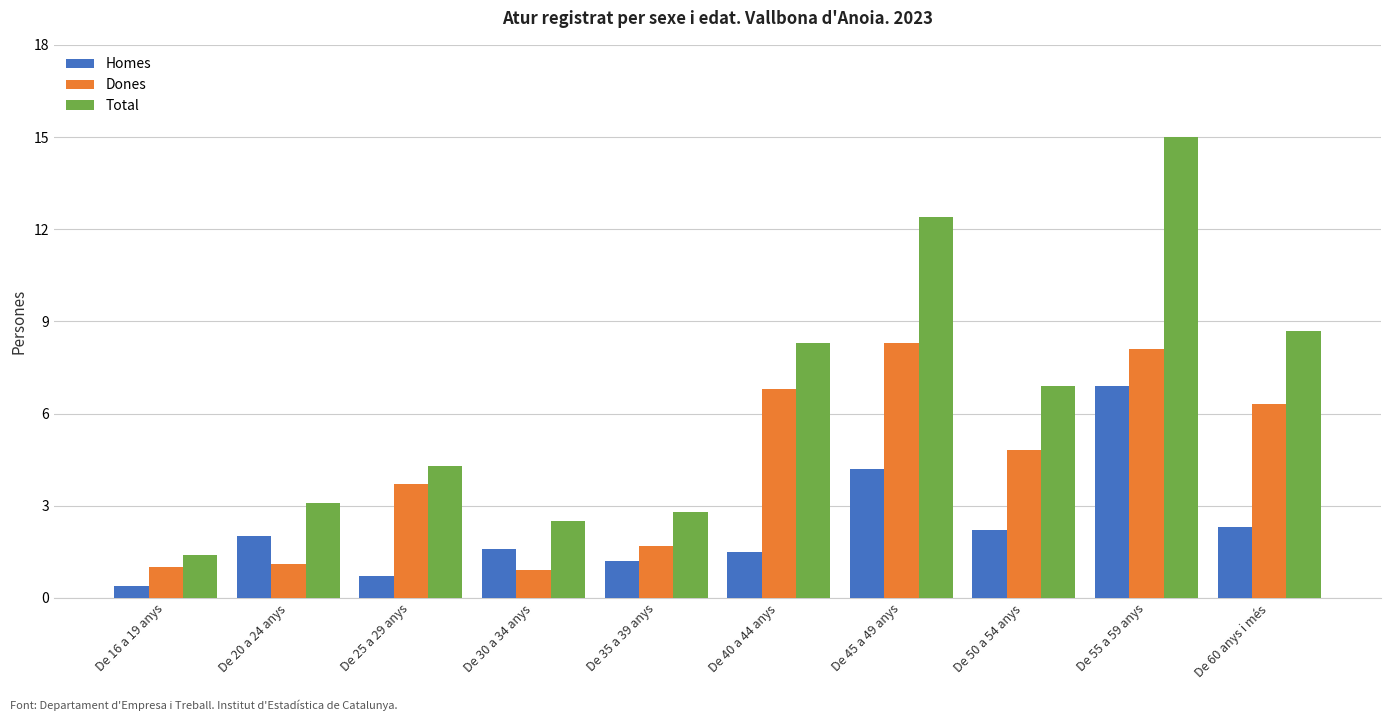

What is the sum of all Dones values?

42.7